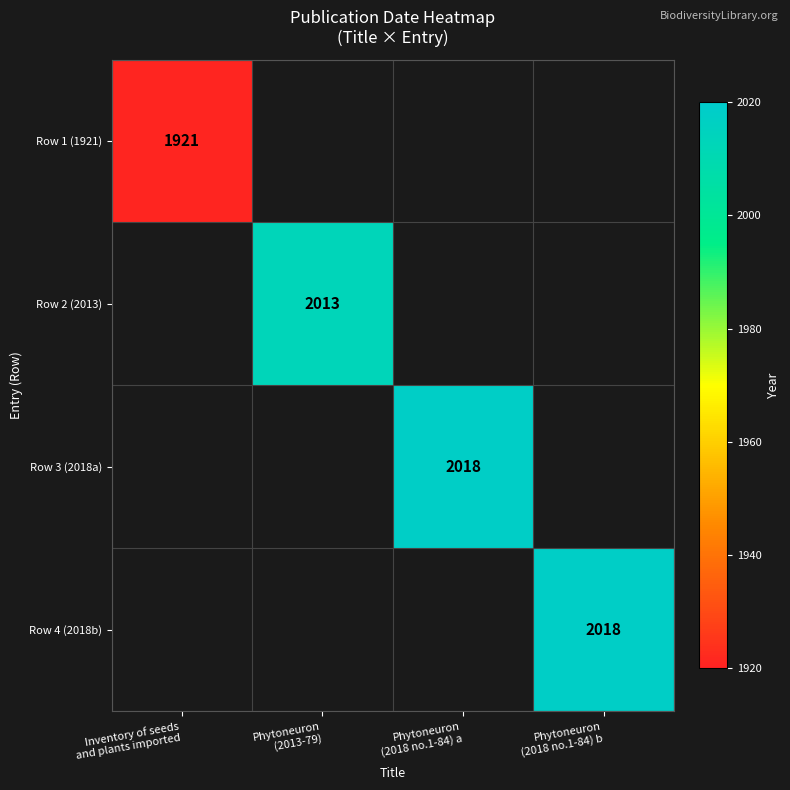

List the labels in order of Row 1 (1921) value, smallest first.

Inventory of seeds and plants imported, Phytoneuron (2013-79), Phytoneuron (2018 no.1-84) a, Phytoneuron (2018 no.1-84) b